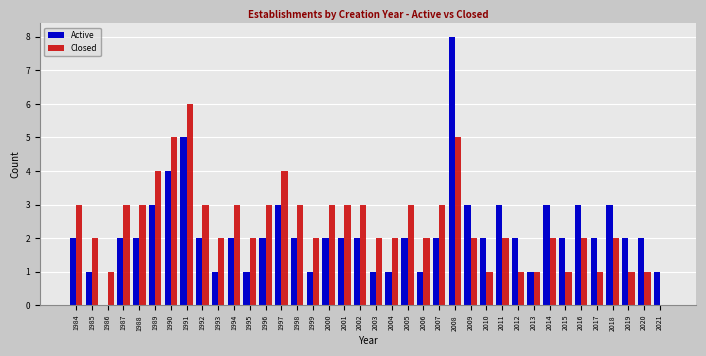

What is the total value across all series at 1993?

3